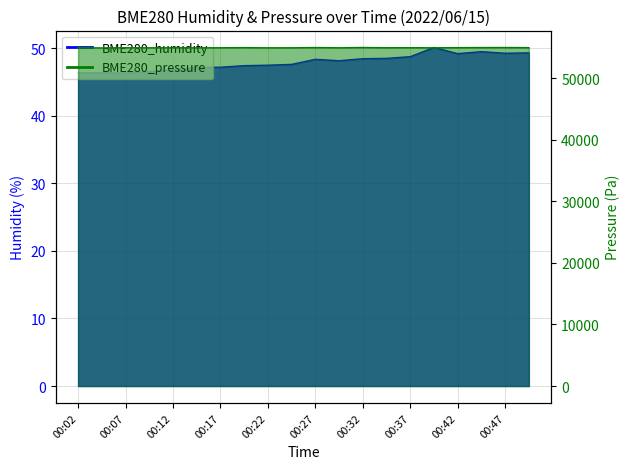

Between 00:24 and 00:09, which is larger?

00:24